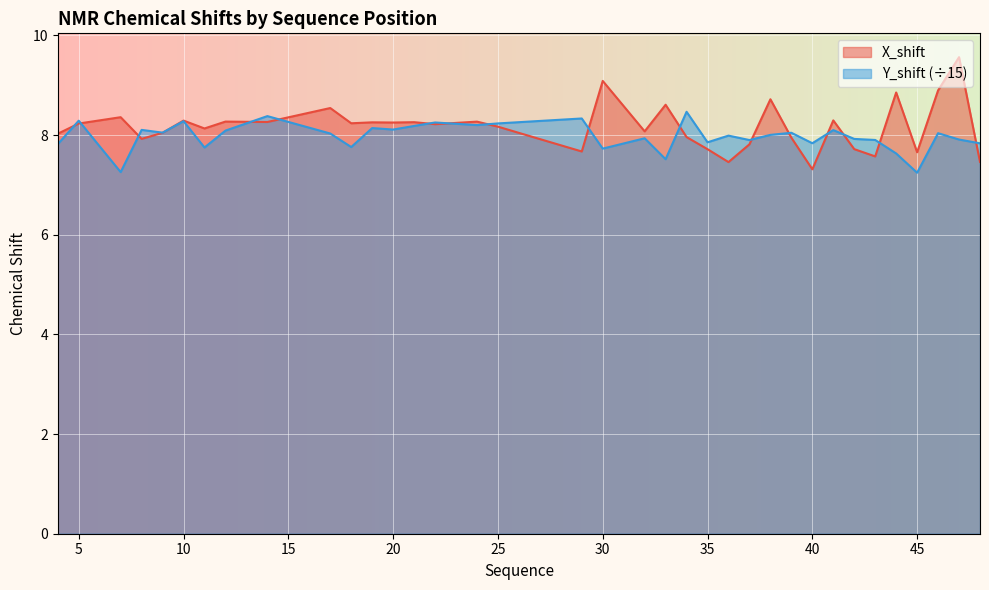

Reading left to right, list all the values displayed in this chart.

X_shift: 8.0	8.2	8.4	7.9	8.0	8.3	8.1	8.3	8.3	8.5	8.2	8.3	8.3	8.3	8.2	8.3	8.2	7.7	9.1	8.1	8.6	8.0	7.7	7.5	7.8	8.7	7.9	7.3	8.3	7.7	7.6	8.9	7.7	8.9	9.6	7.5
Y_shift: 7.8	8.3	7.3	8.1	8.1	8.3	7.8	8.1	8.4	8.0	7.8	8.1	8.1	8.2	8.3	8.2	8.2	8.3	7.7	7.9	7.5	8.5	7.9	8.0	7.9	8.0	8.0	7.8	8.1	7.9	7.9	7.6	7.2	8.0	7.9	7.8